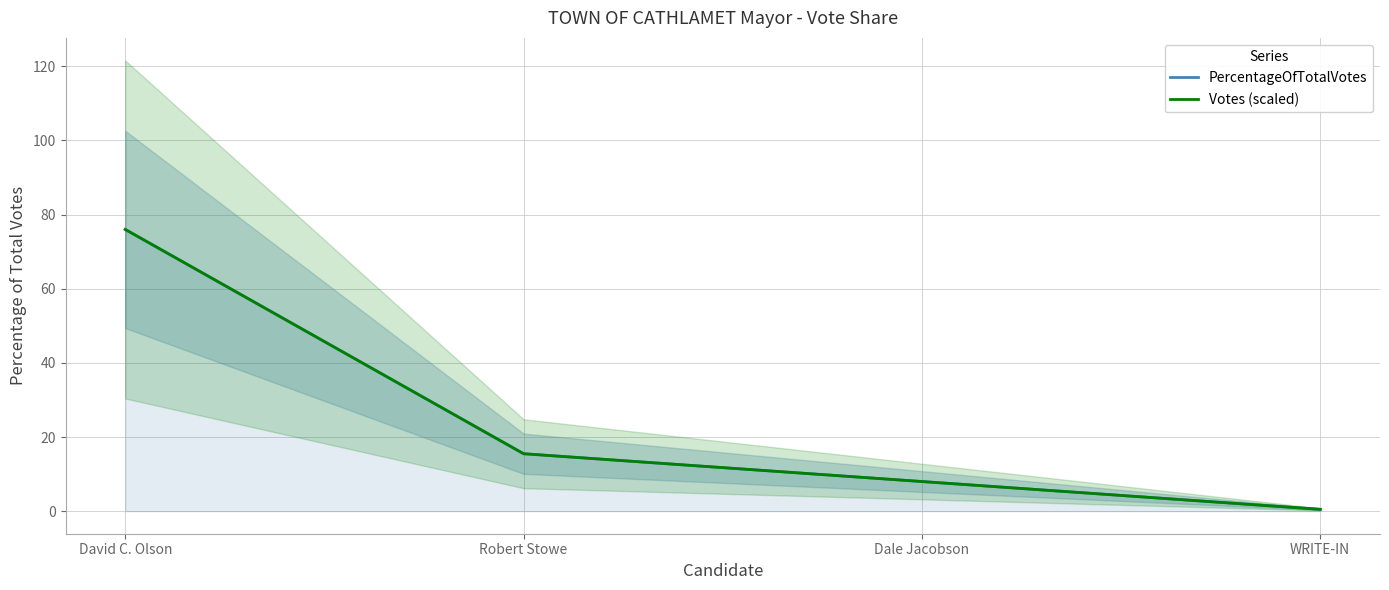

What is the total value across all series at Dale Jacobson?

16.0